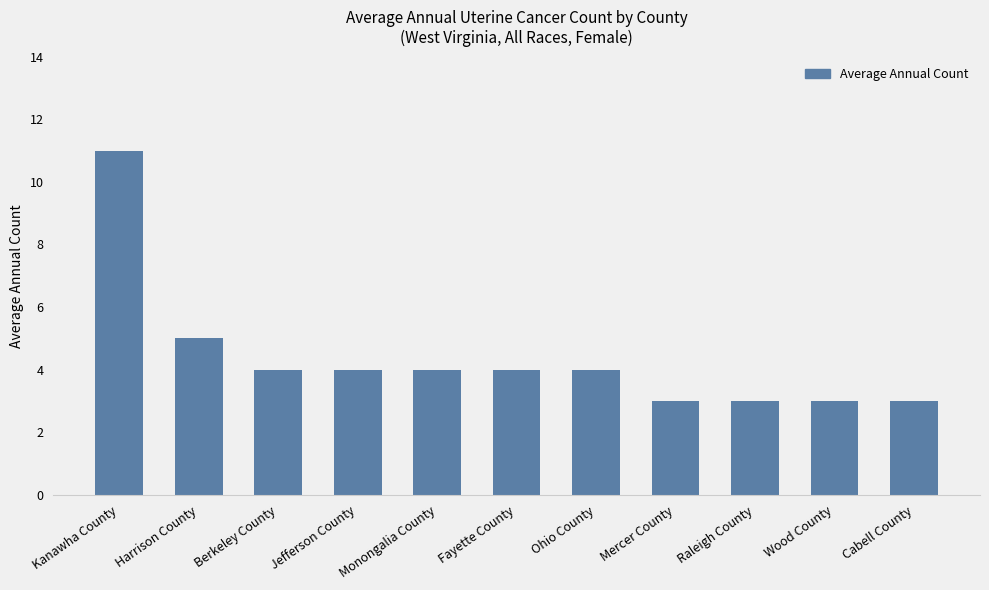

Are the bars horizontal?

No